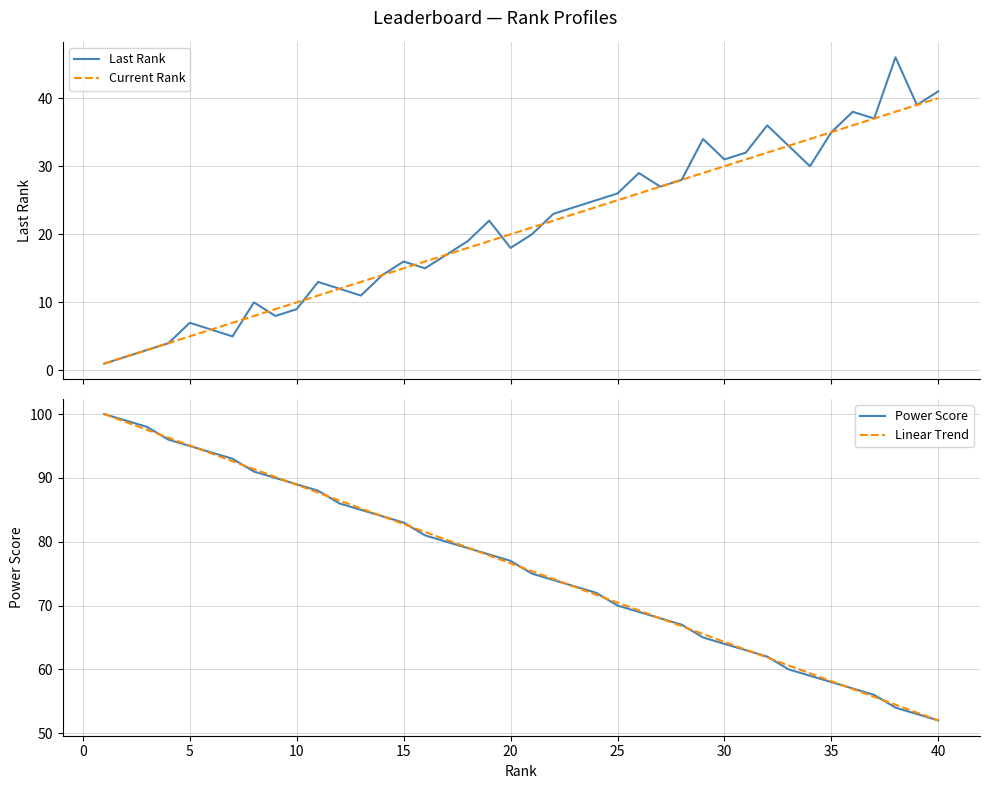

What is the minimum value for Linear Trend?

52.0